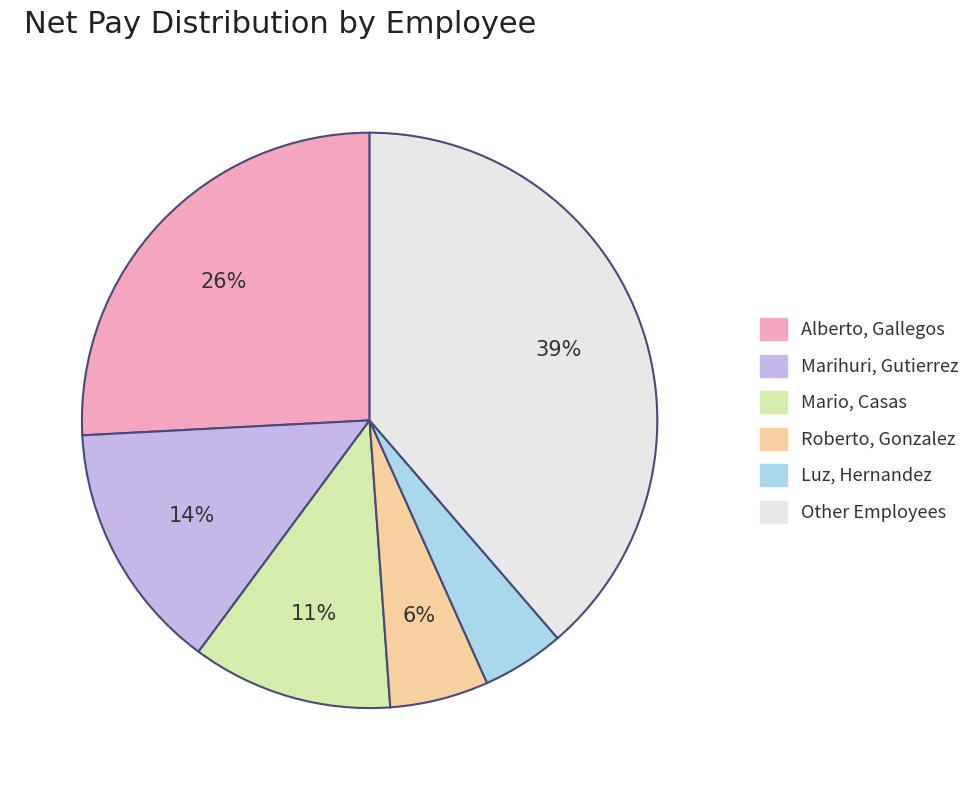

To the nearest percent, what is the average slice percentage?

17%